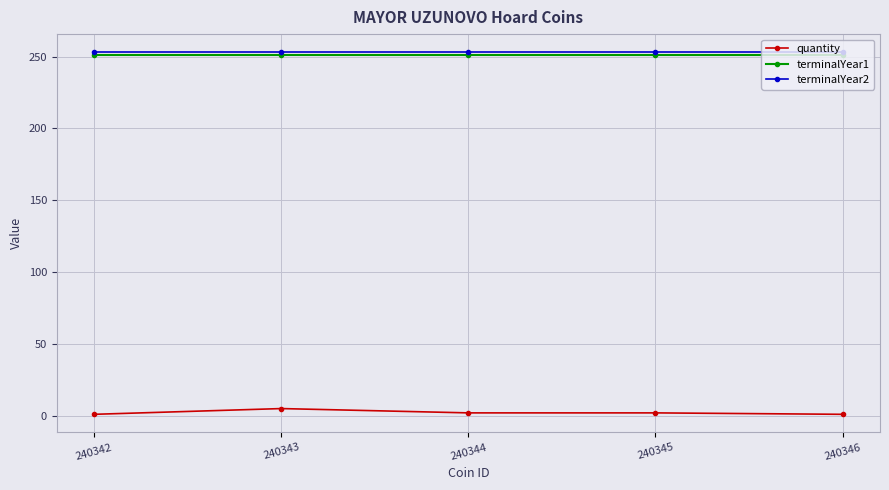

True or false: terminalYear1 and terminalYear2 cross at least once.

False